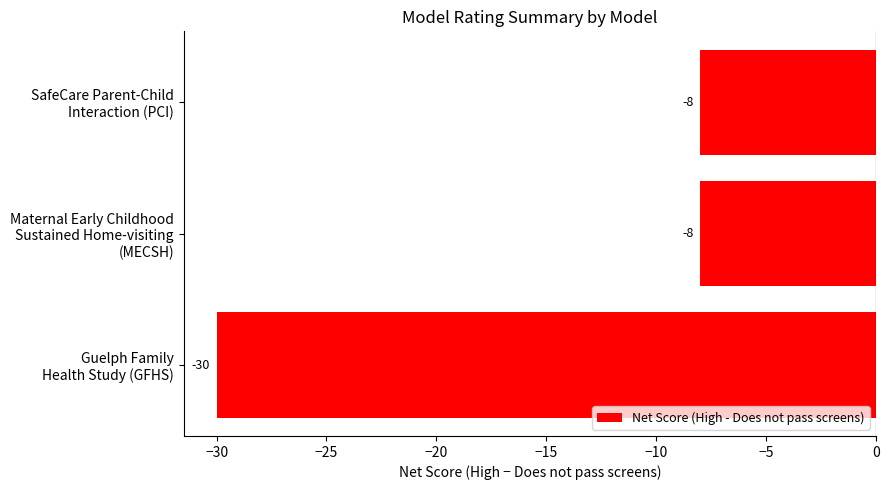

What is the sum of all values?

-46